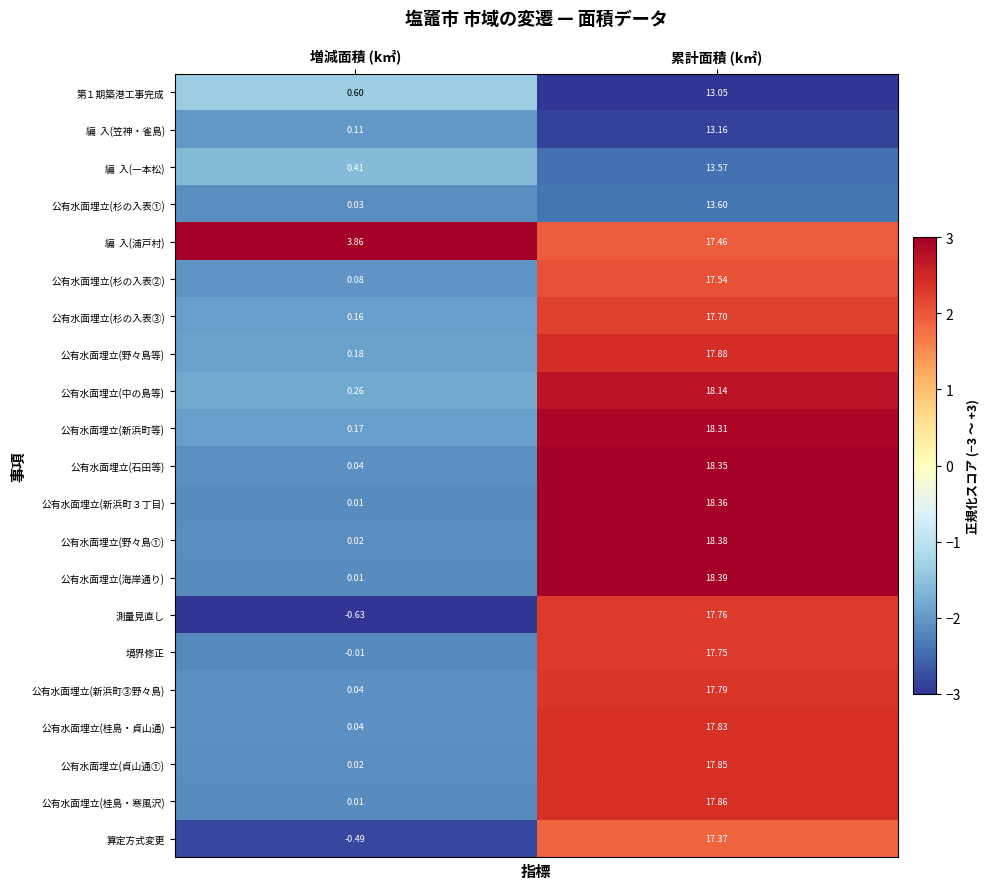

List the labels in order of 測量見直し value, largest first.

累計面積 (k㎡), 増減面積 (k㎡)